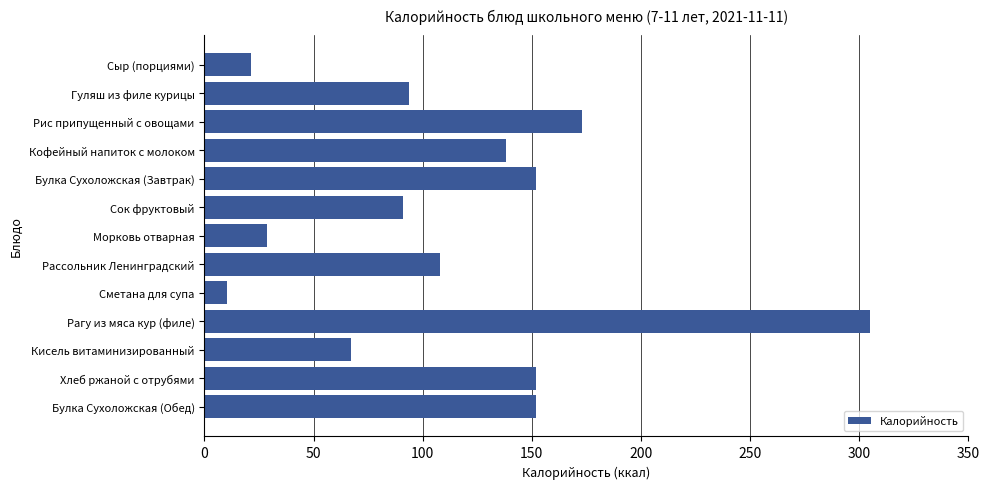

The chart shows a value of 21.3 at Сыр (порциями). True or false?

True